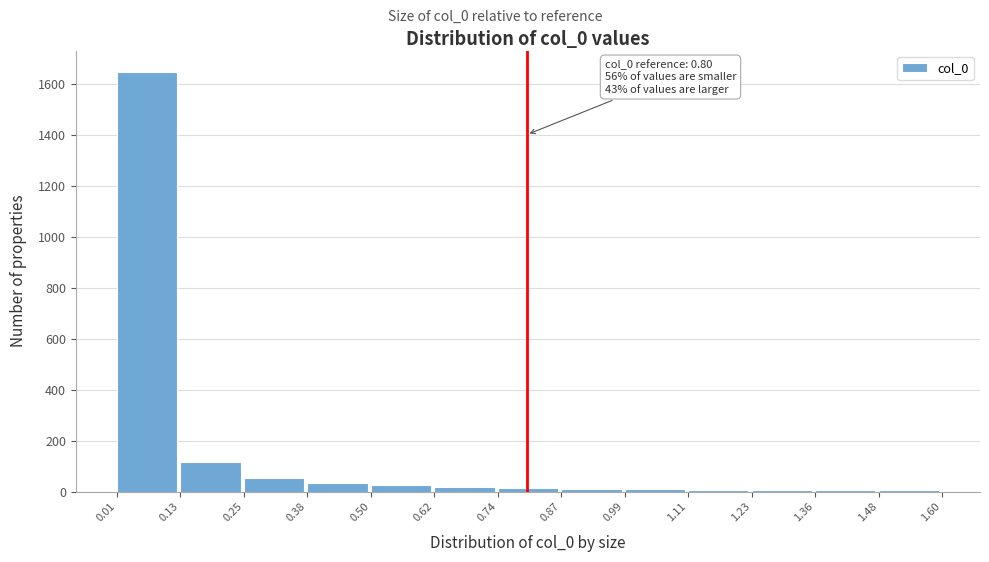

Which range on the x-axis has the tallest bar?

0.01 to 0.13